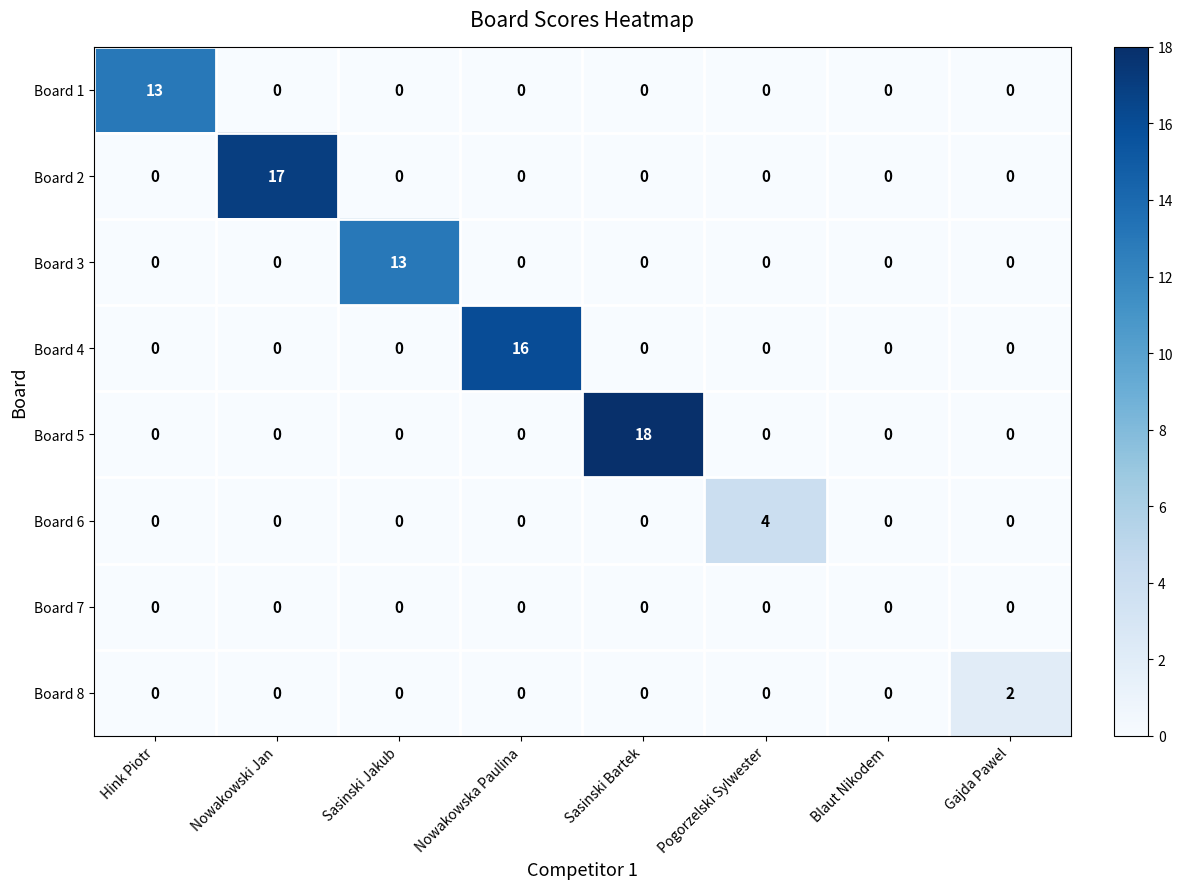

Count the Board 8 values in the range 0 to 1.

7